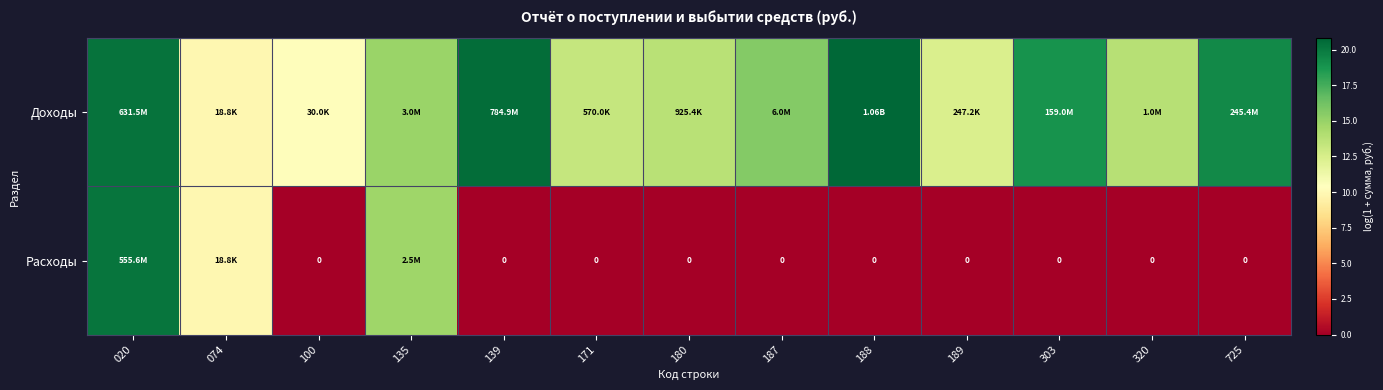

At how many categories does at least one series exceed 17?

5